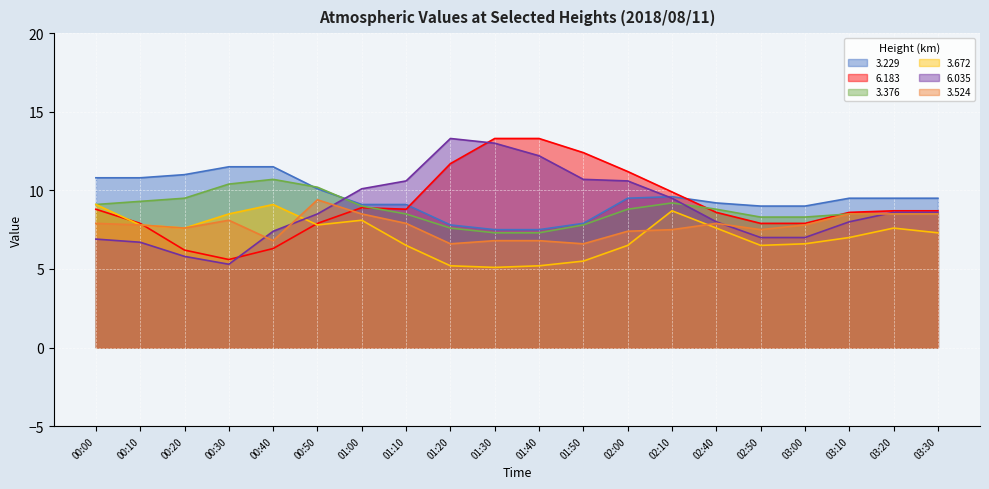

At how many categories does at least one series exceed 8?

20